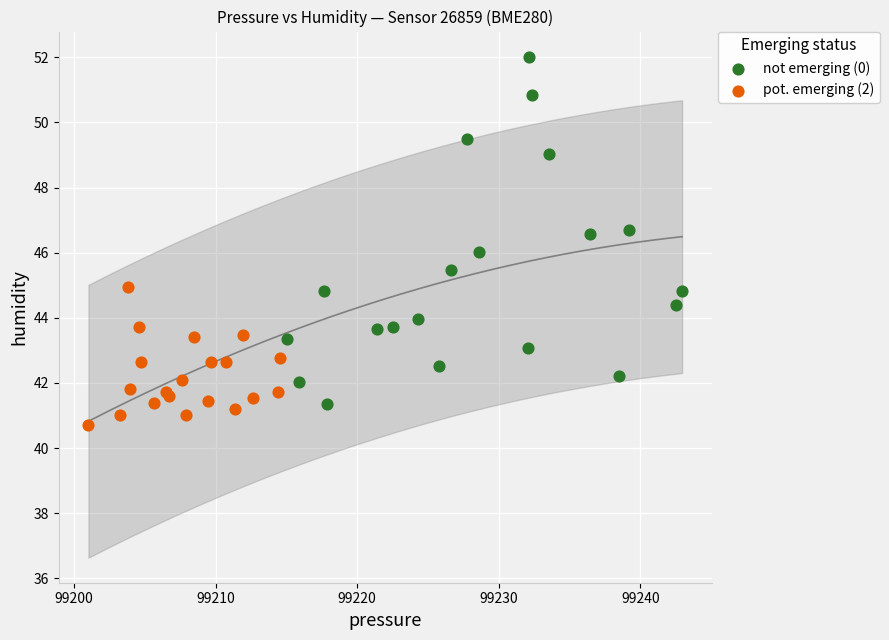

Which series contains the highest Y value?

not emerging (0)